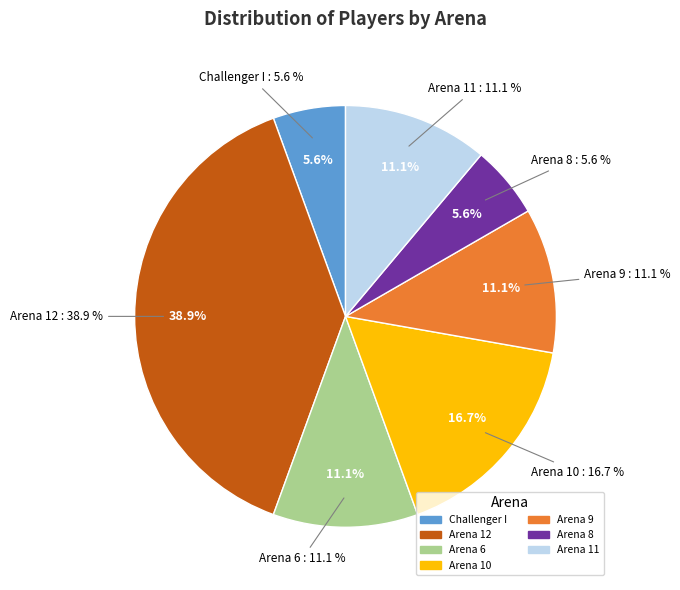

Approximately how many times larger is the value at Arena 6 compared to Arena 8?

2.0